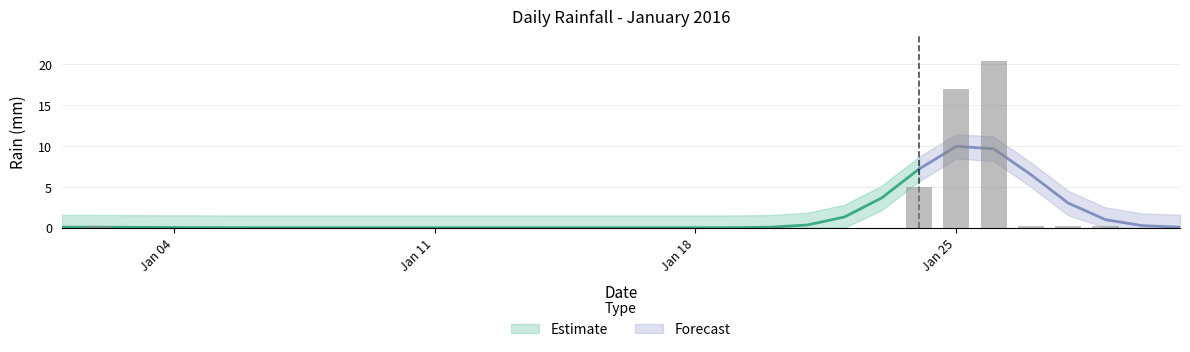

What is the value of the 29th bar from the left?

0.2